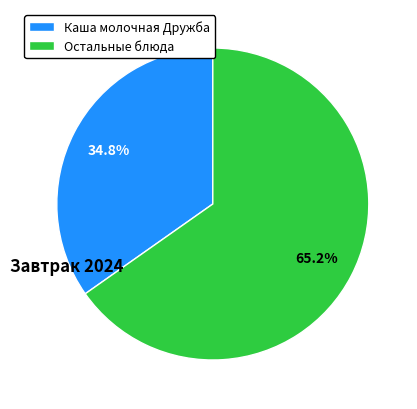

True or false: Каша молочная Дружба accounts for 35% of the total.

True